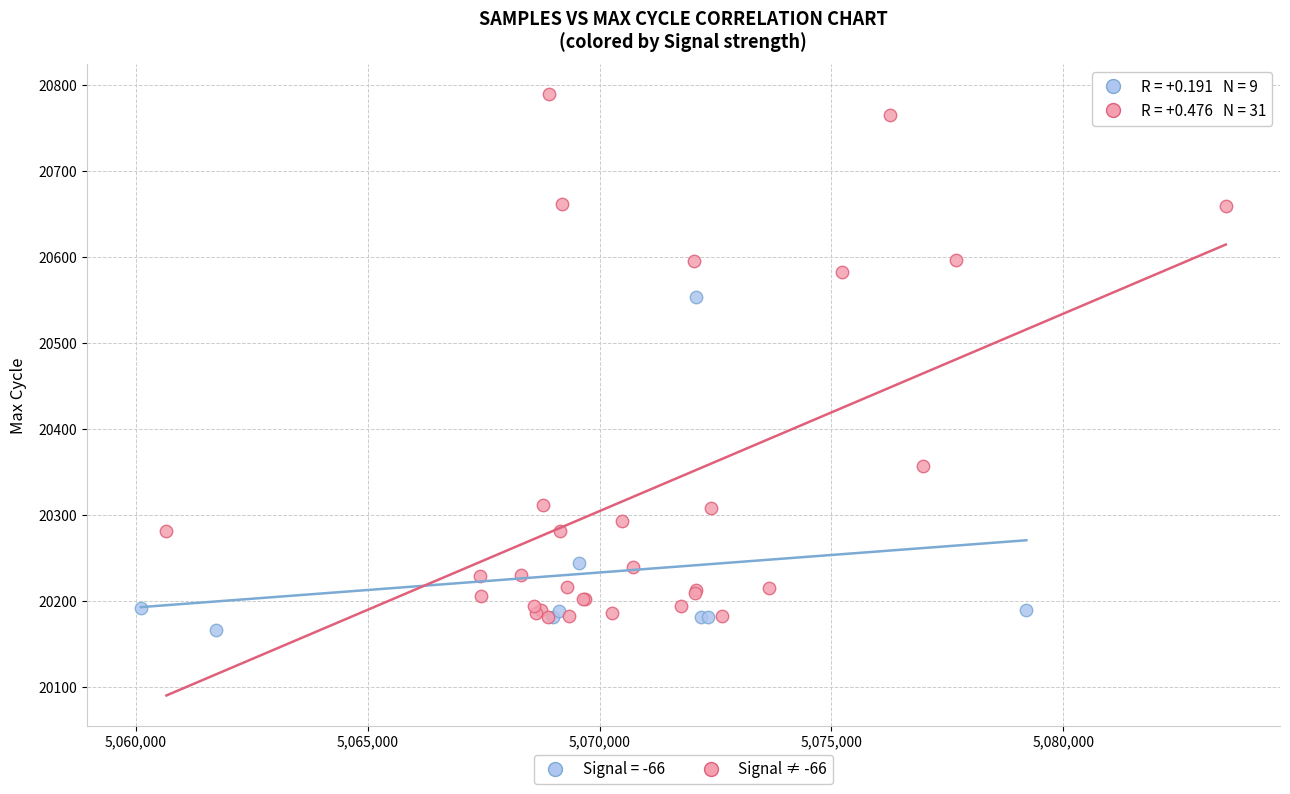

Which series has the widest spread of Y values?

Signal ≠ -66